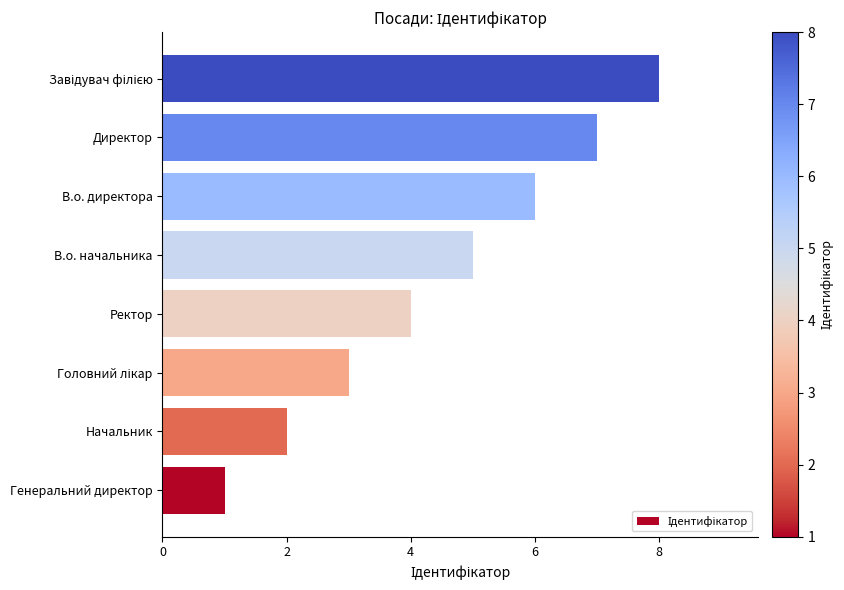

The chart shows a value of 1 at Генеральний директор. True or false?

True